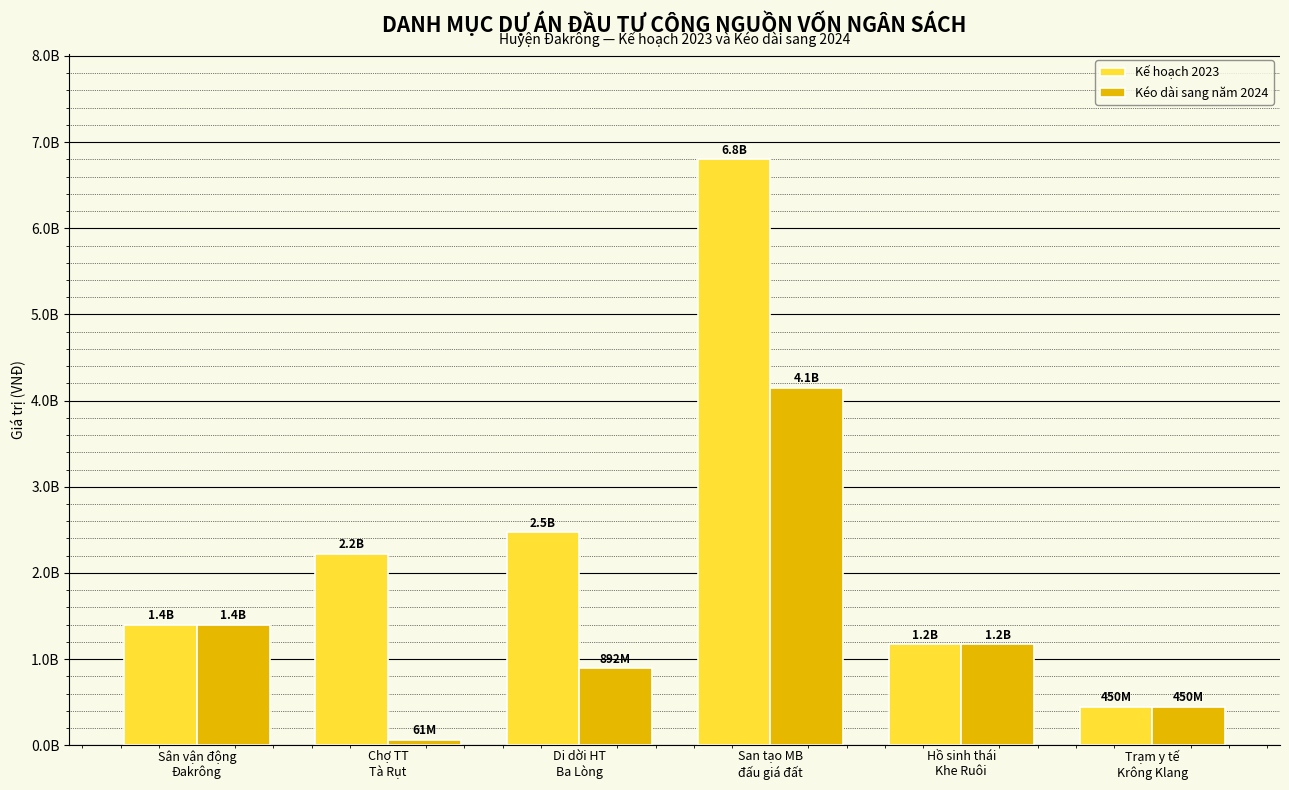

Are the bars grouped side by side (vs. stacked)?

Yes